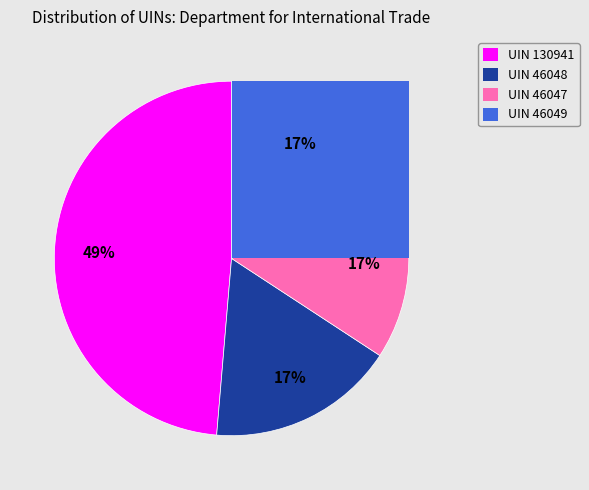

To the nearest percent, what percentage of the pie is 130941?

49%